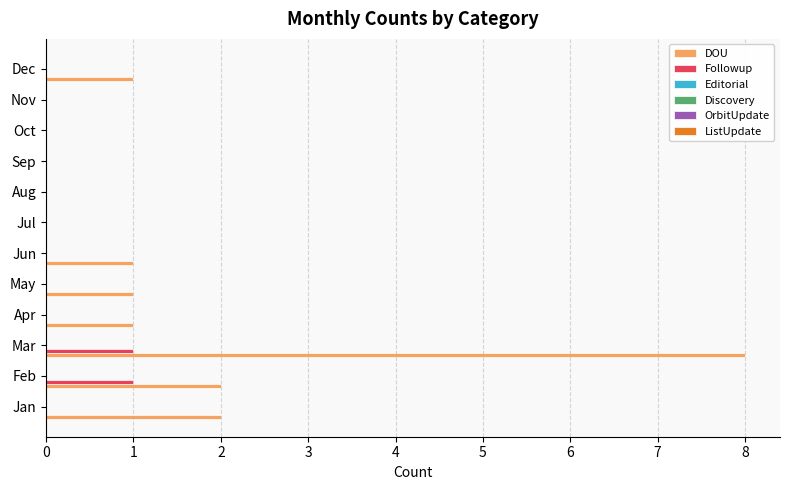

What is the sum of all DOU values?

16